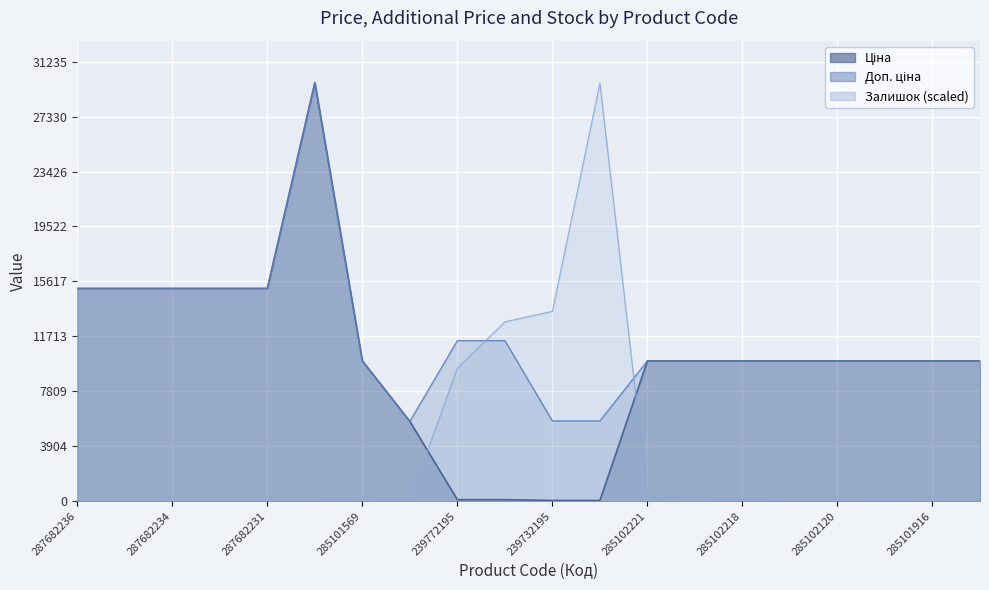

What value does the Ціна series have at 287682236?

15120.0